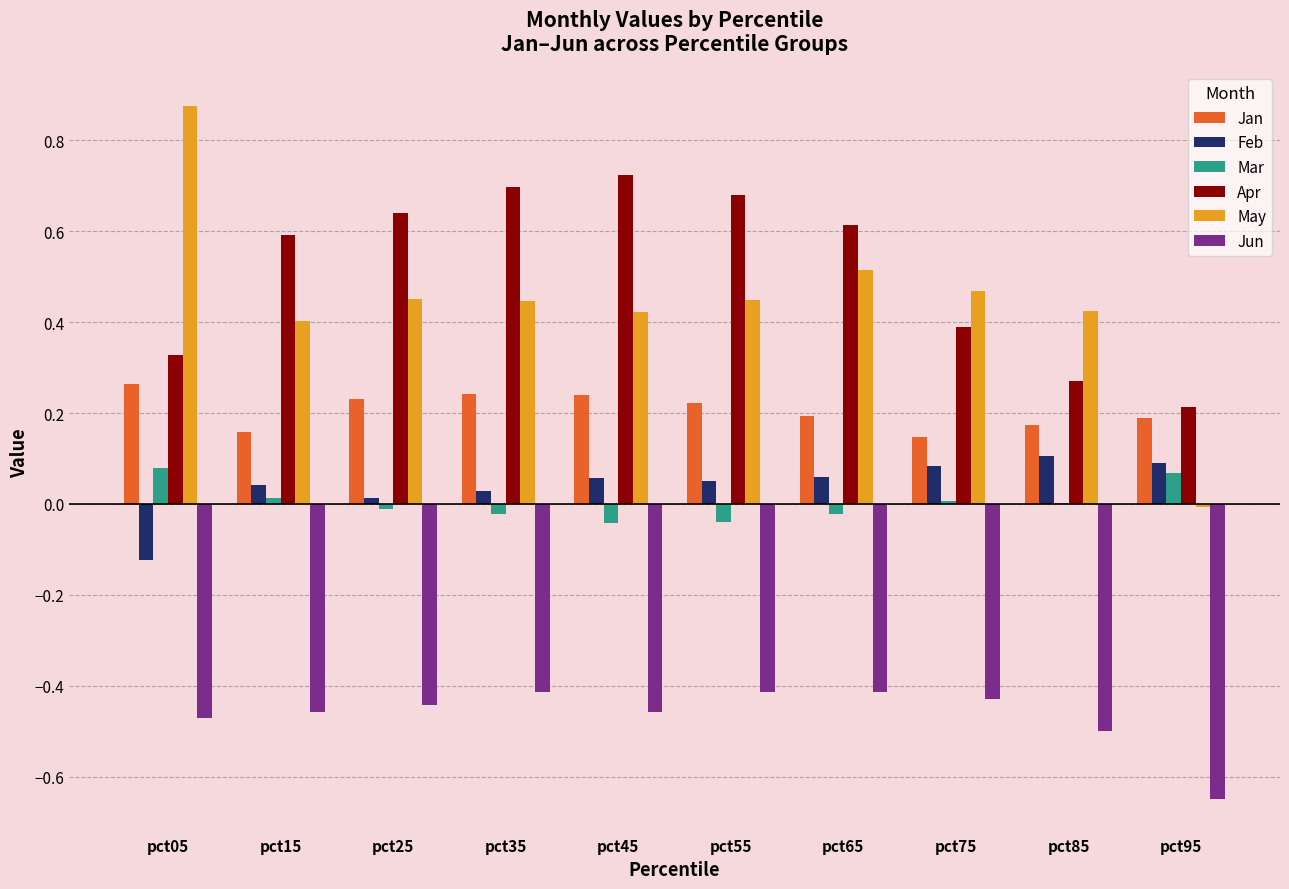

Which label corresponds to the largest value in the chart?

pct05